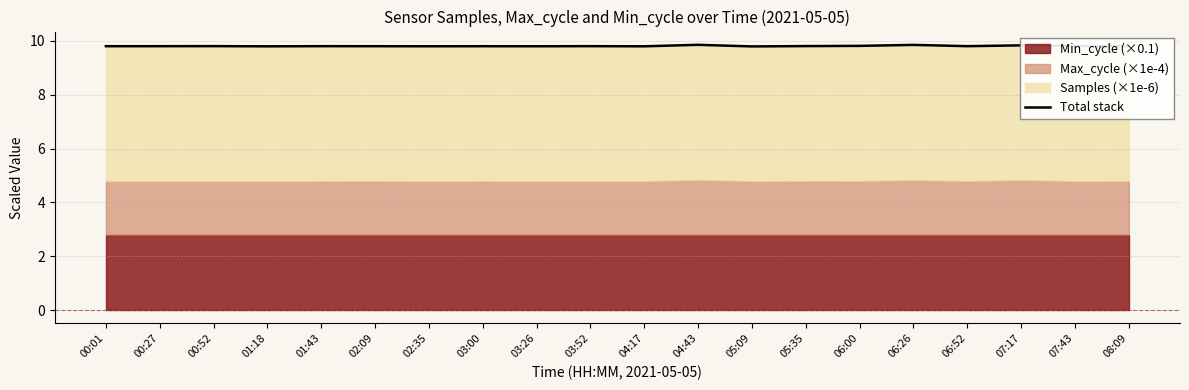

At which label is the value closest to 9?

05:09